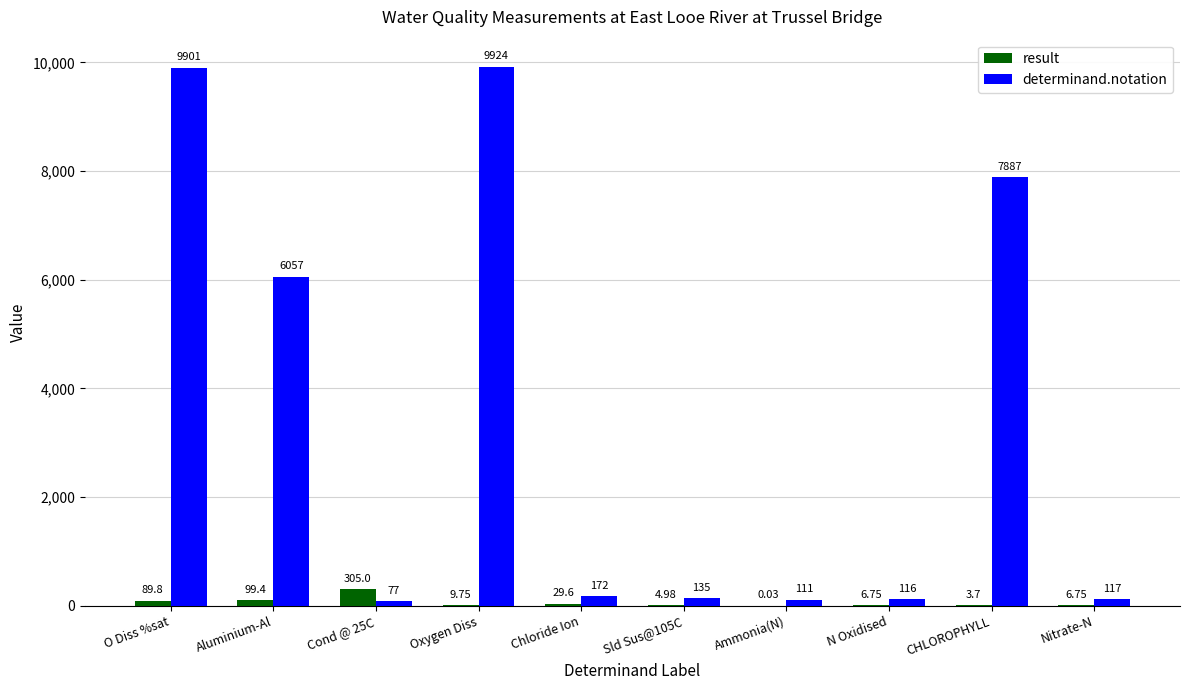

How many series are shown in this chart?

2